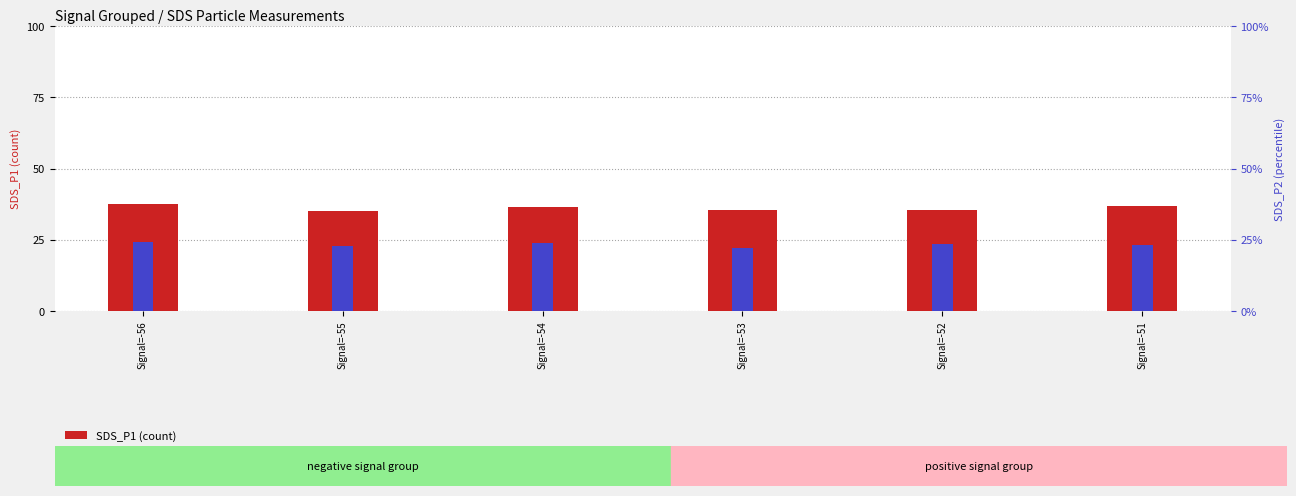

What value does the SDS_P2 series have at Signal=-54?

24.0